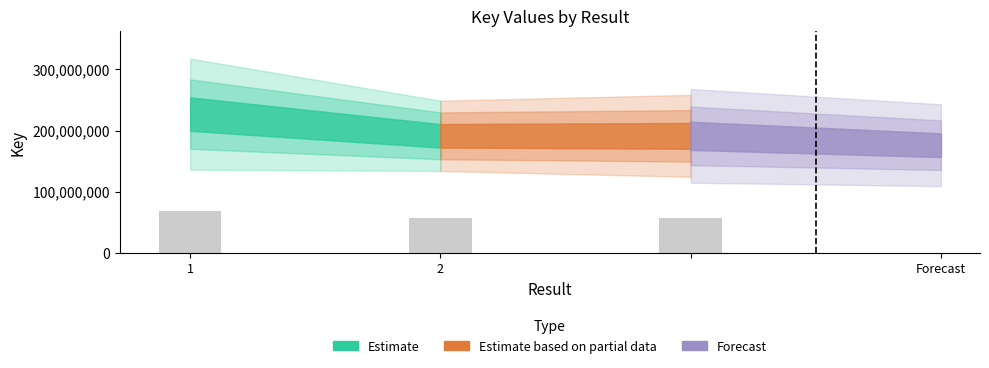

What is the sum of all values?

182800428.6